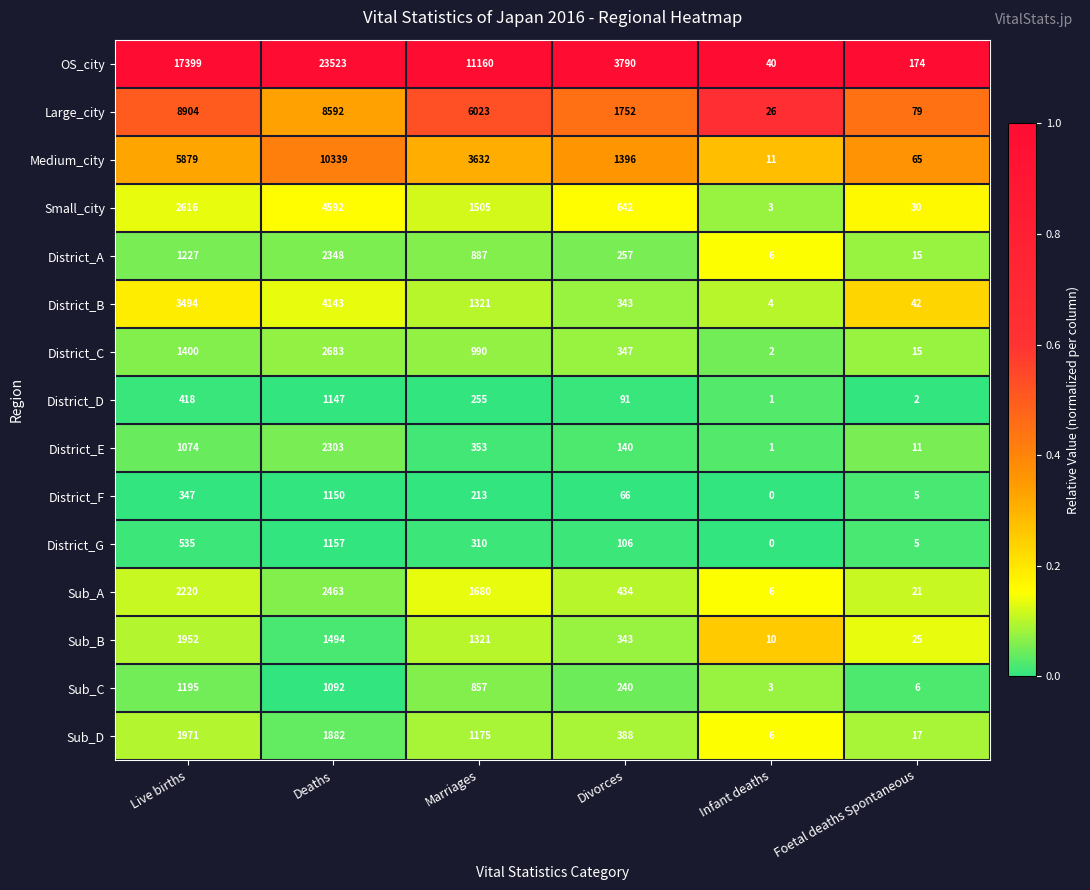

The District_C series shows 2 at Infant deaths. True or false?

True